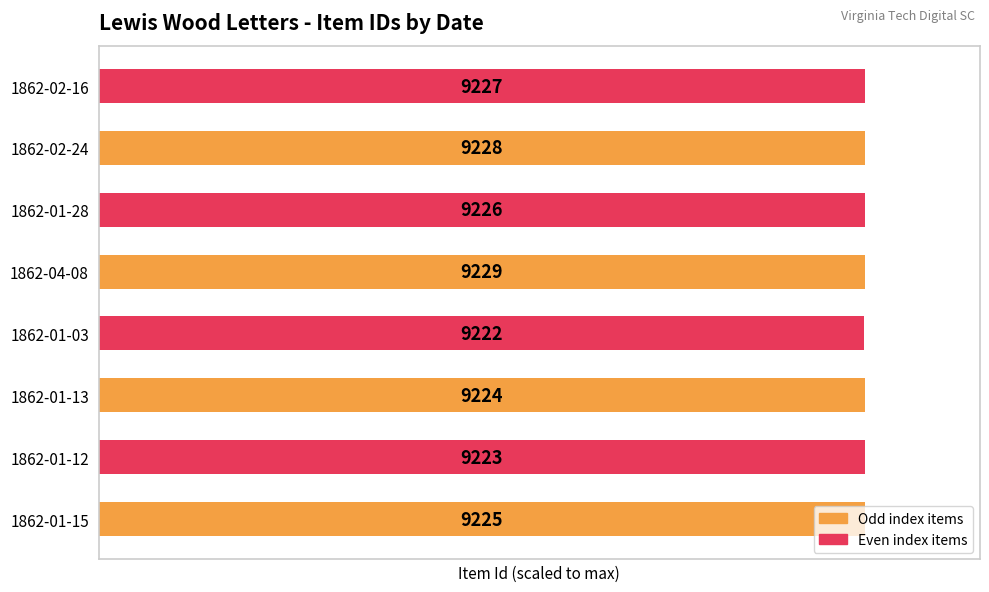

Where is the data nearest to the value 99?

1862-01-03